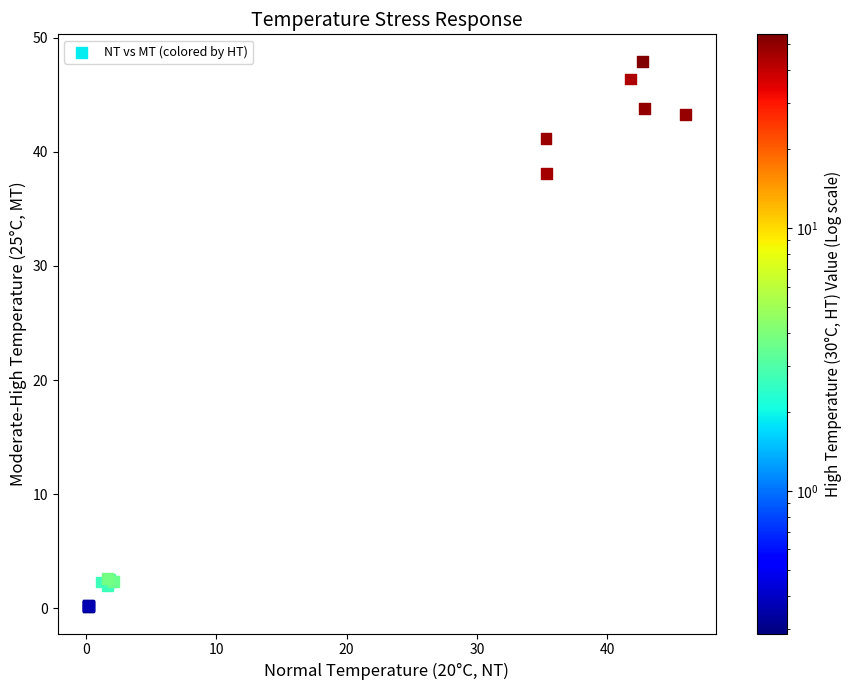

What Y value in the scatter plot is closest to 24?

38.1